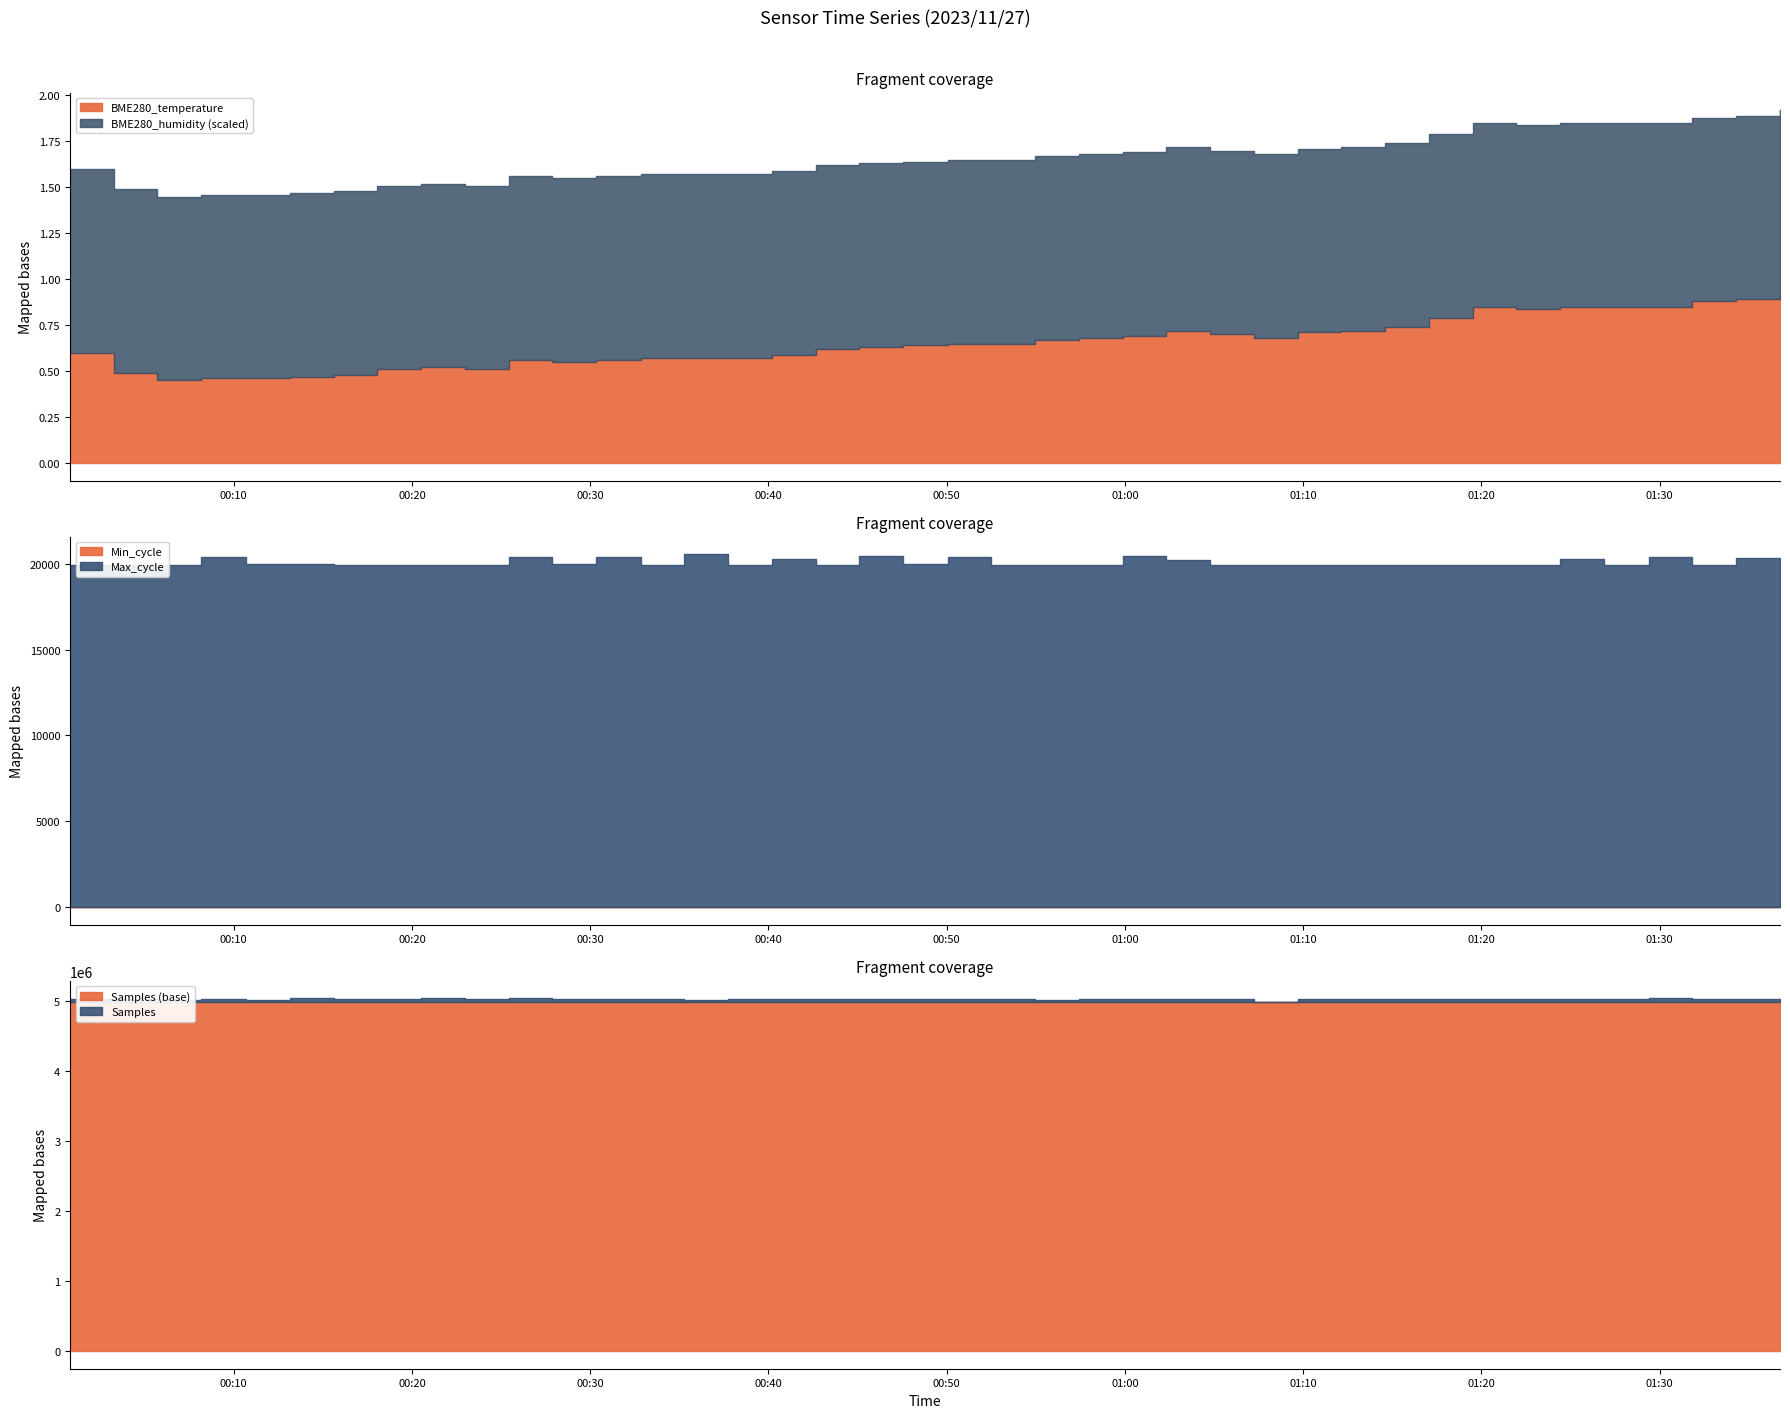

What is the difference between the Samples values at 2023/11/27 00:10:41 and 2023/11/27 01:34:17?

13703.0